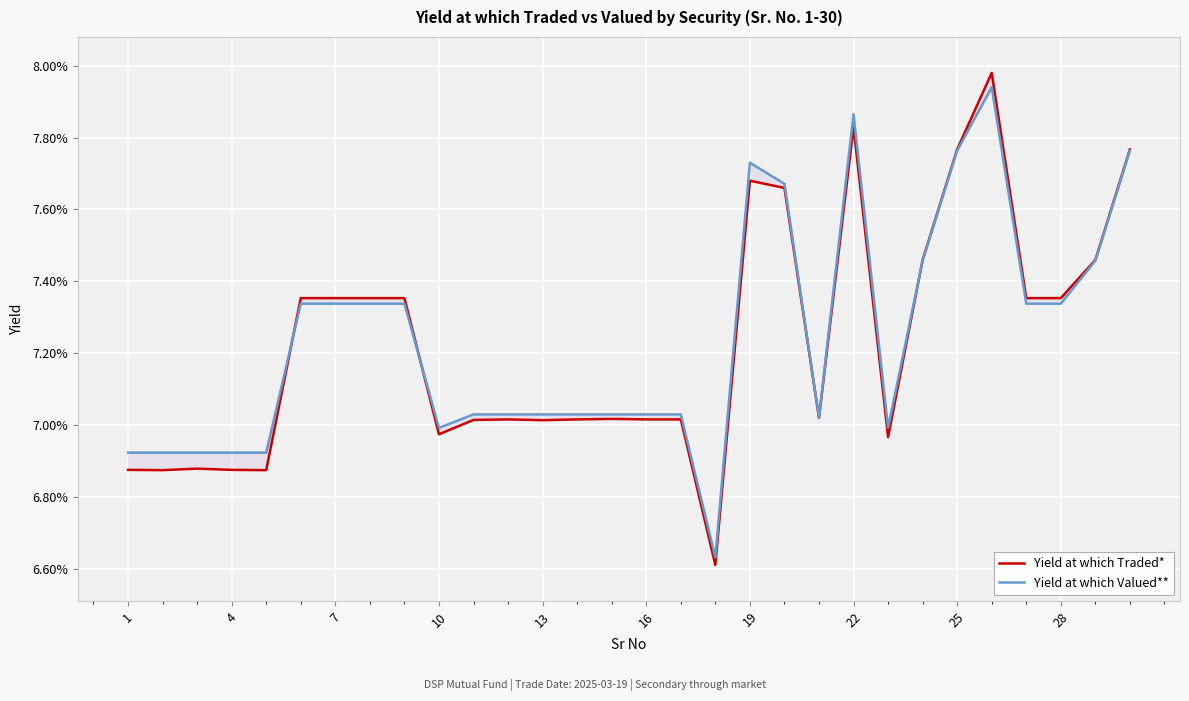

How many lines are shown in the chart?

2